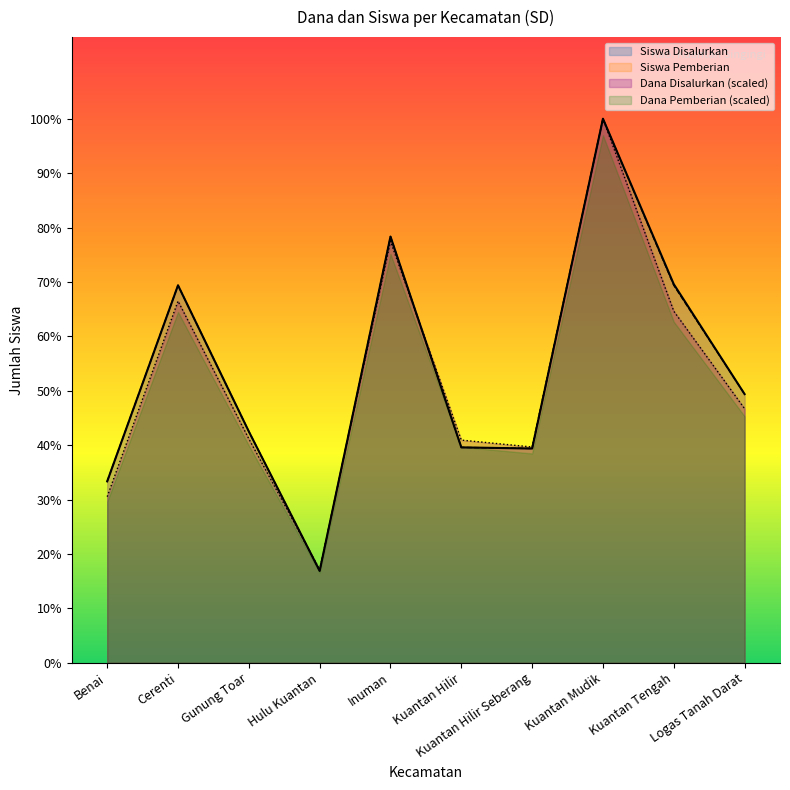

Which series has the largest range (max minus min)?

Siswa Disalurkan